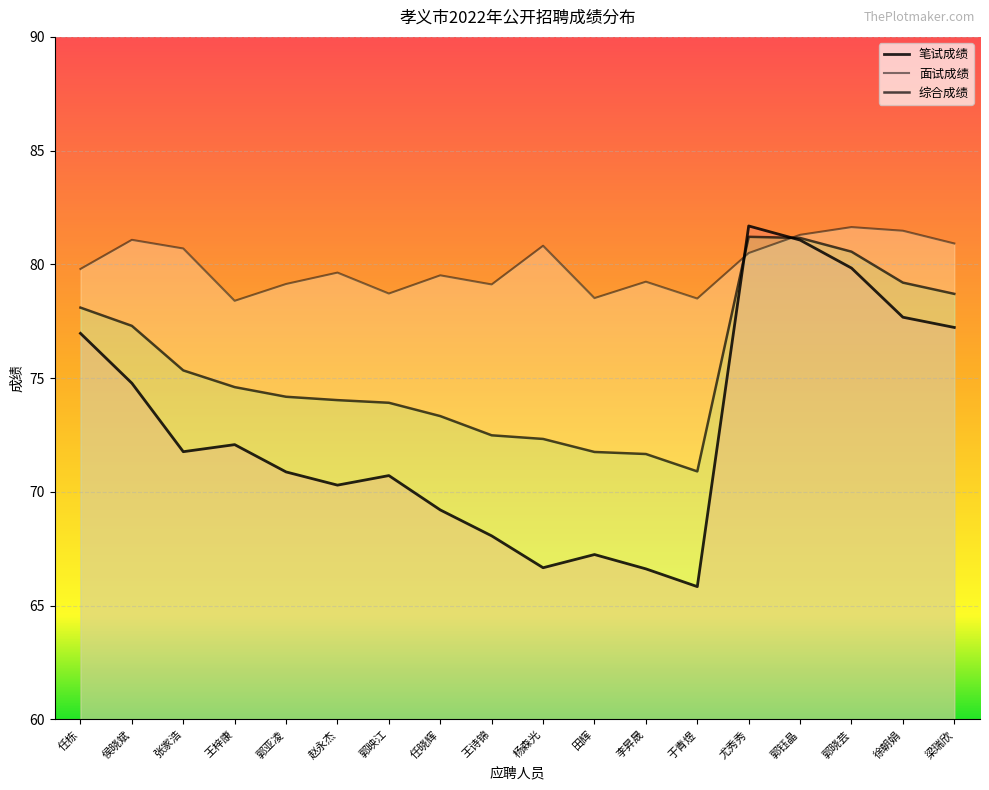

What is the total value across all series at 王梓康?

225.1